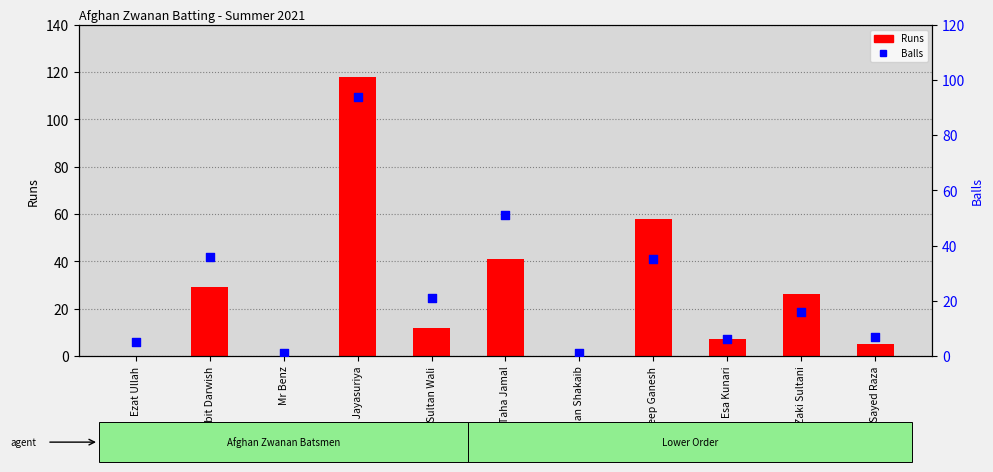

At how many categories does at least one series exceed 16?

6